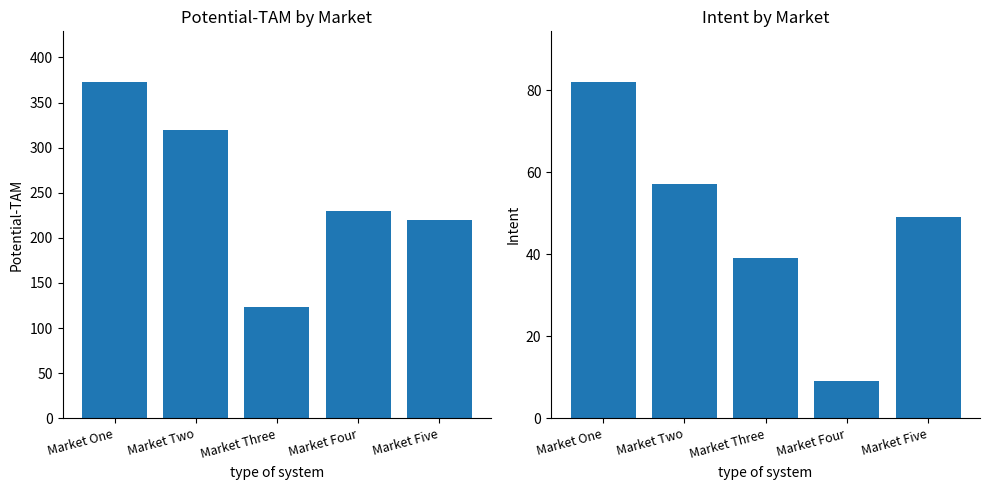

Reading right to left, transcribe all the data shown in this chart.

Potential-Tam: 220.0	230.0	123.7	320.0	373.0
Intent: 49.0	9.0	39.0	57.0	82.0